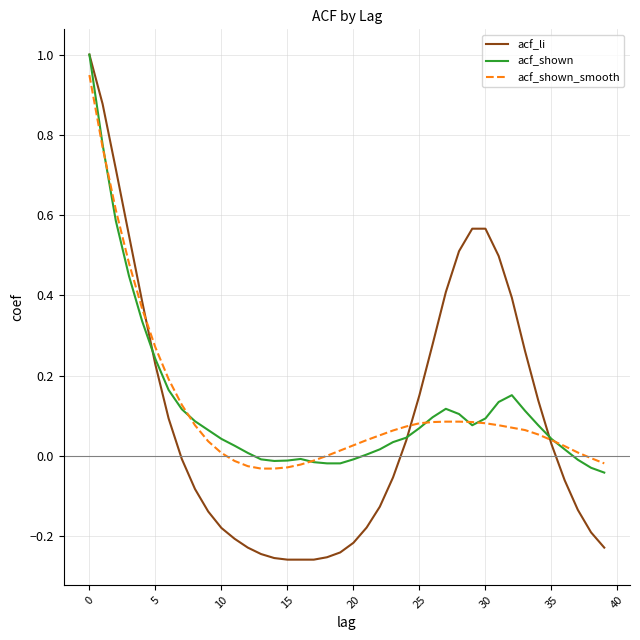

Which series has the widest spread of values?

acf_li